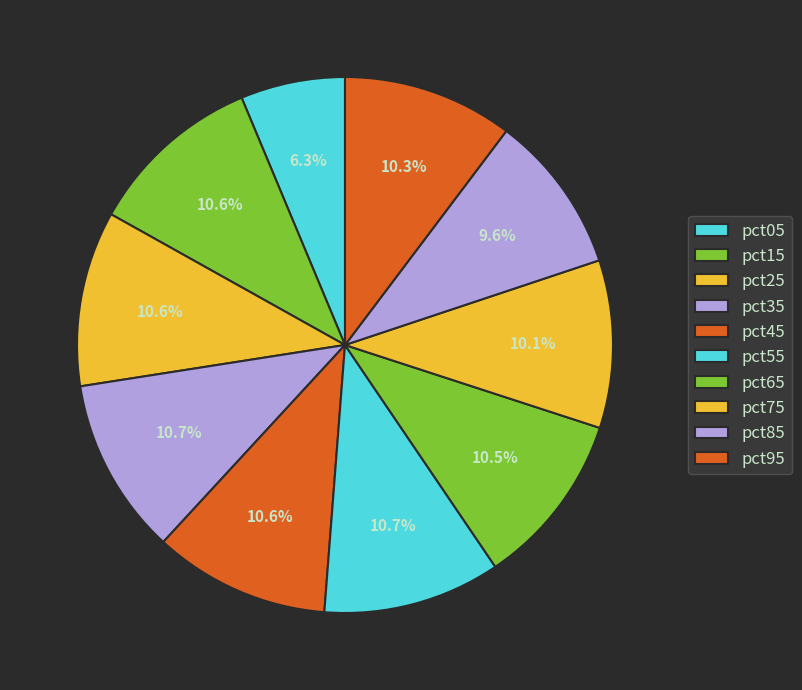

What is the largest slice in the pie chart?

pct55